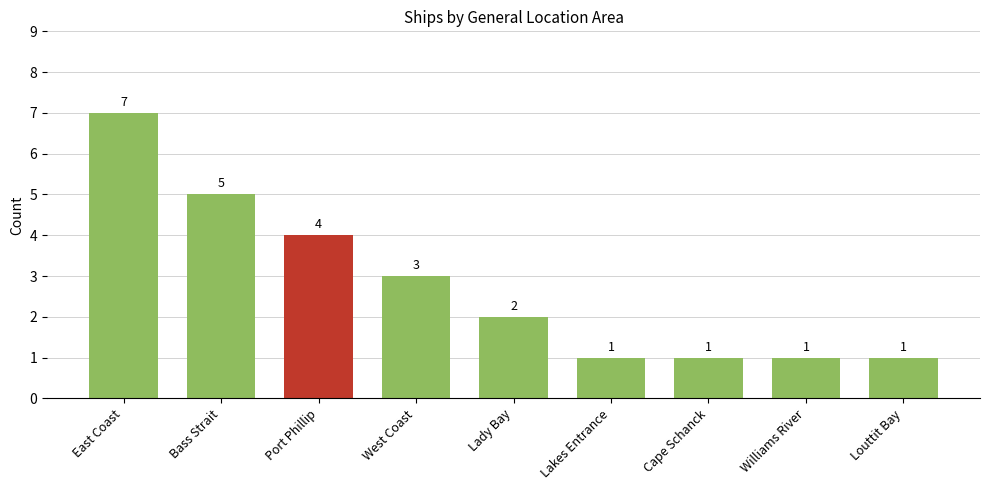

True or false: the data shows 7 at East Coast.

True